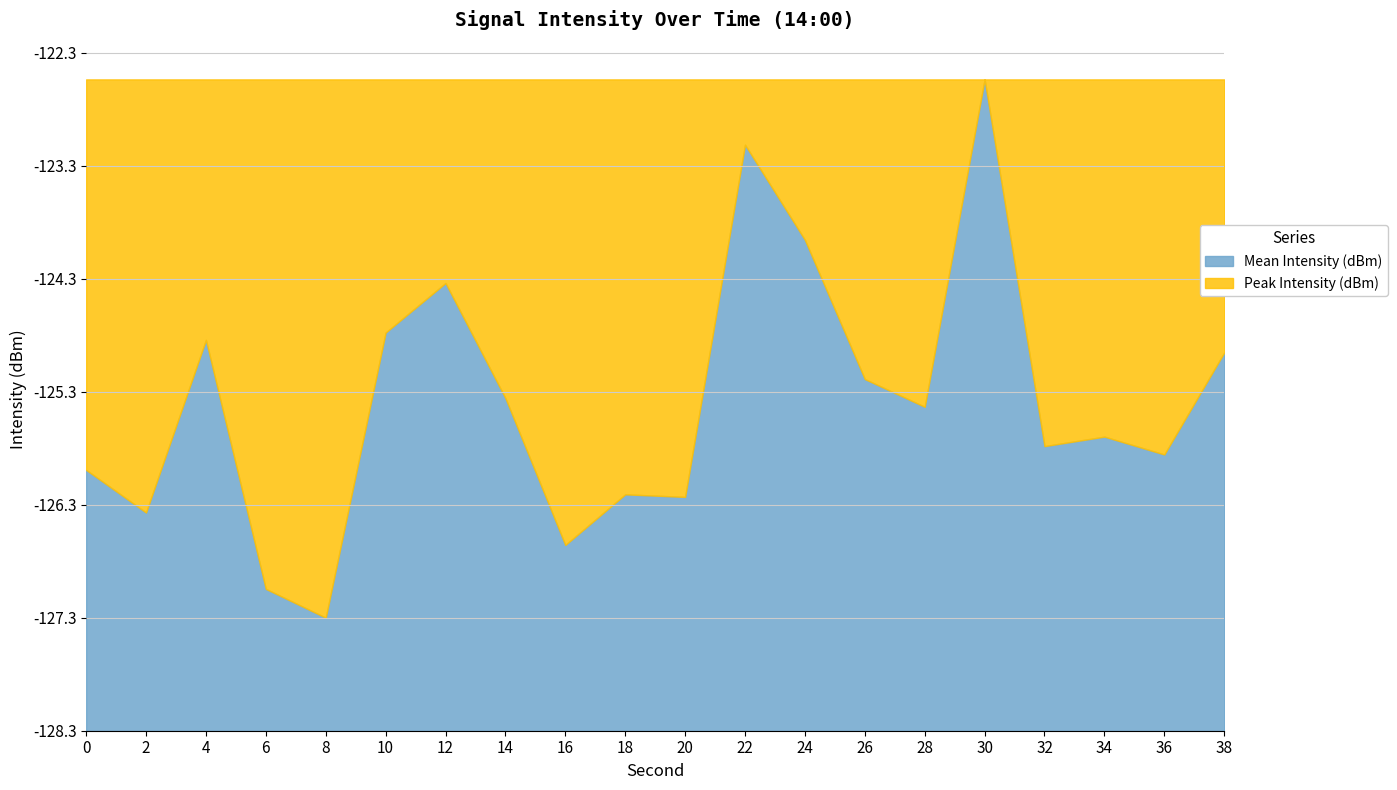

What is the maximum value for Mean Intensity (dBm)?

-122.5